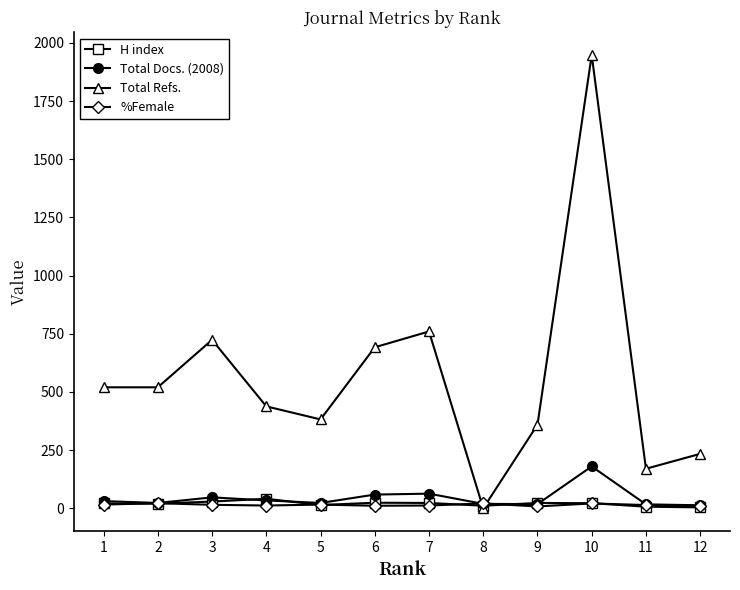

How many lines are shown in the chart?

4